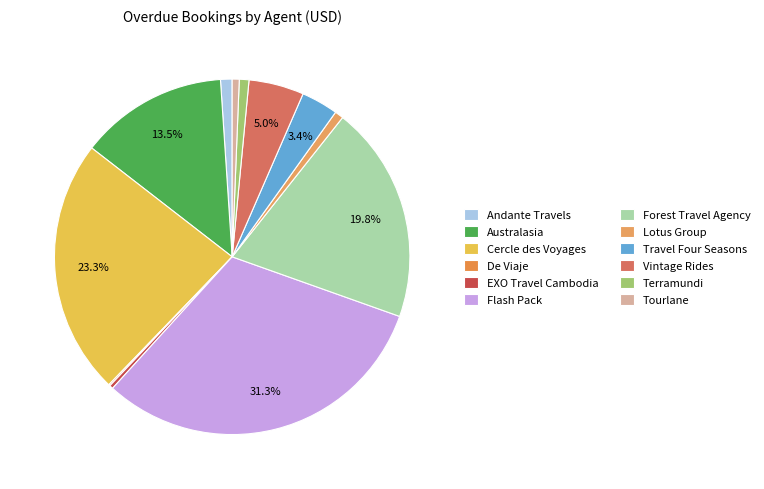

What is the total percentage of Andante Travels and Lotus Group?

1.8%